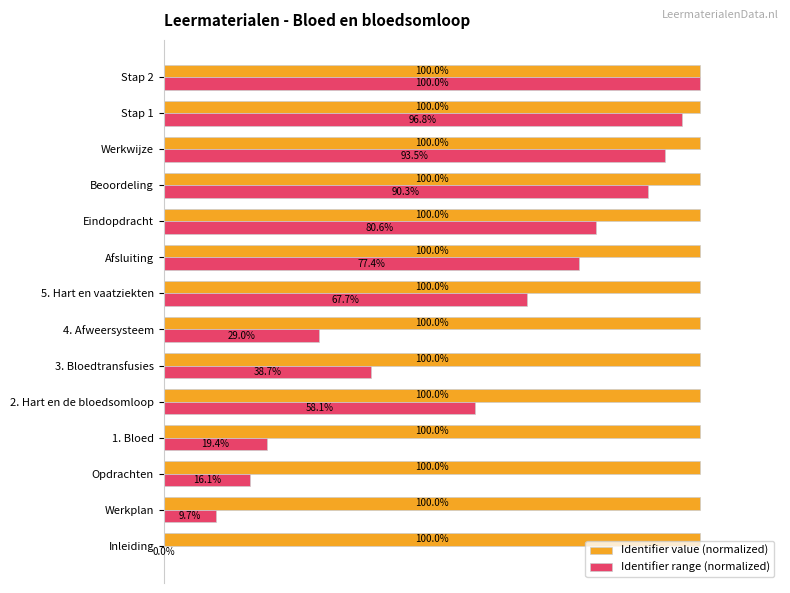

Which series changed the most between Werkwijze and Stap 2?

Identifier range (normalized)